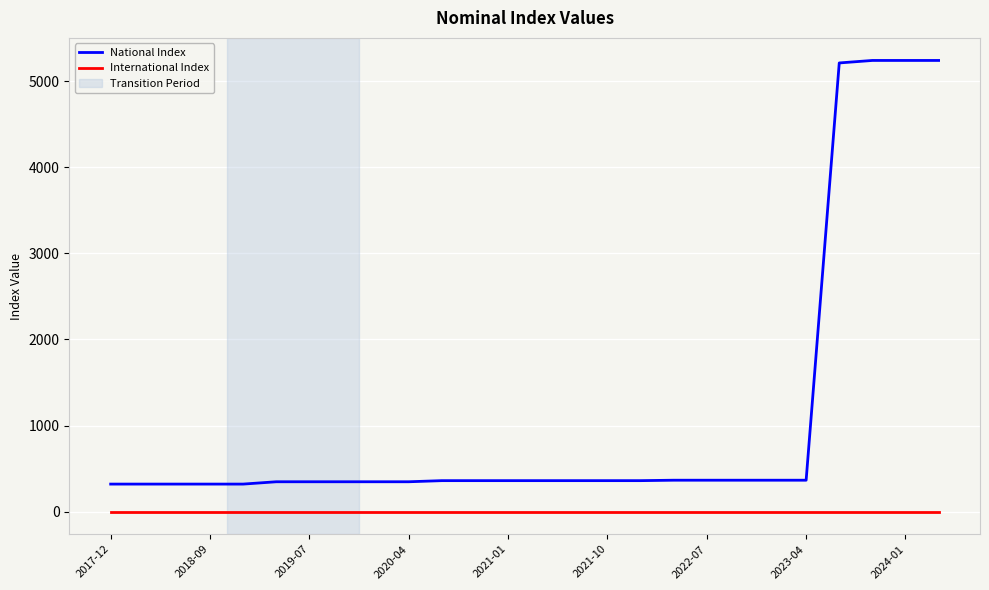

Which series has the widest spread of values?

National Index